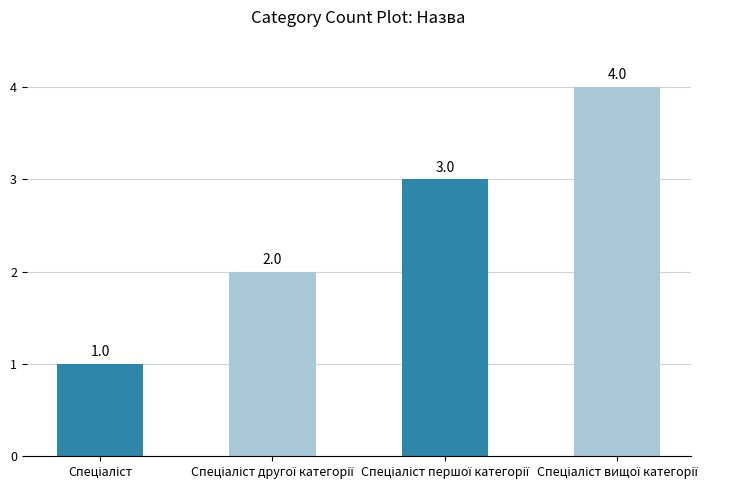

What is the greatest value displayed?

4